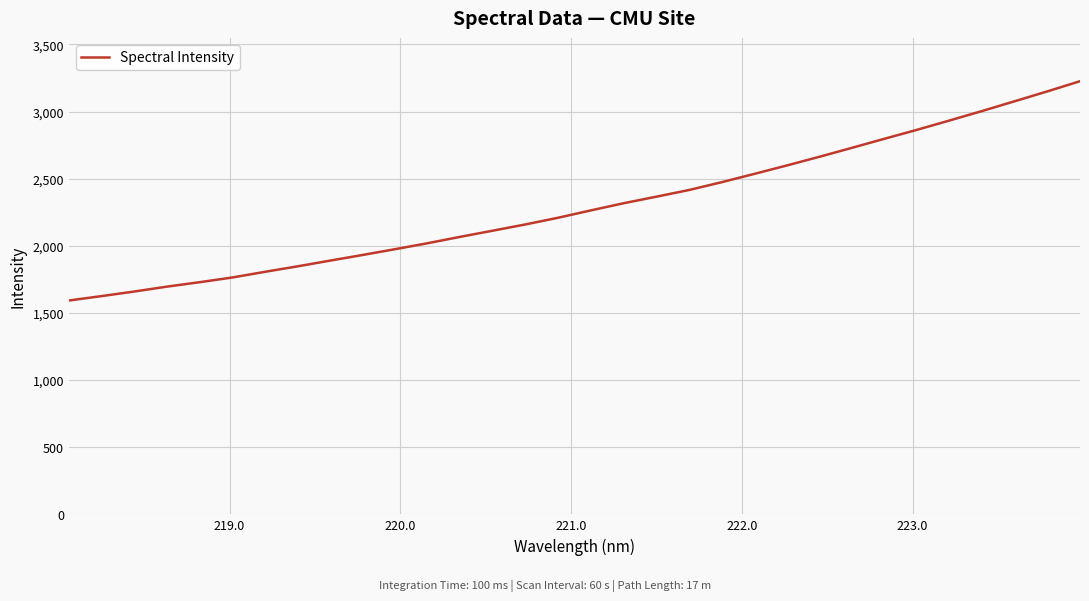

What is the smallest value displayed?

1592.7